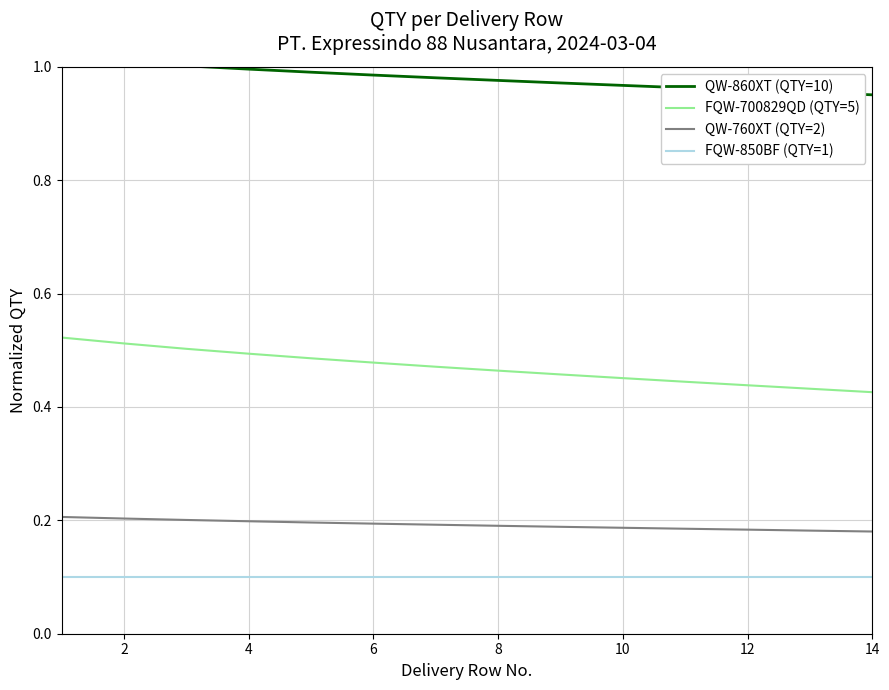

What is the maximum value for FQW-700829QD (QTY=5)?

0.5